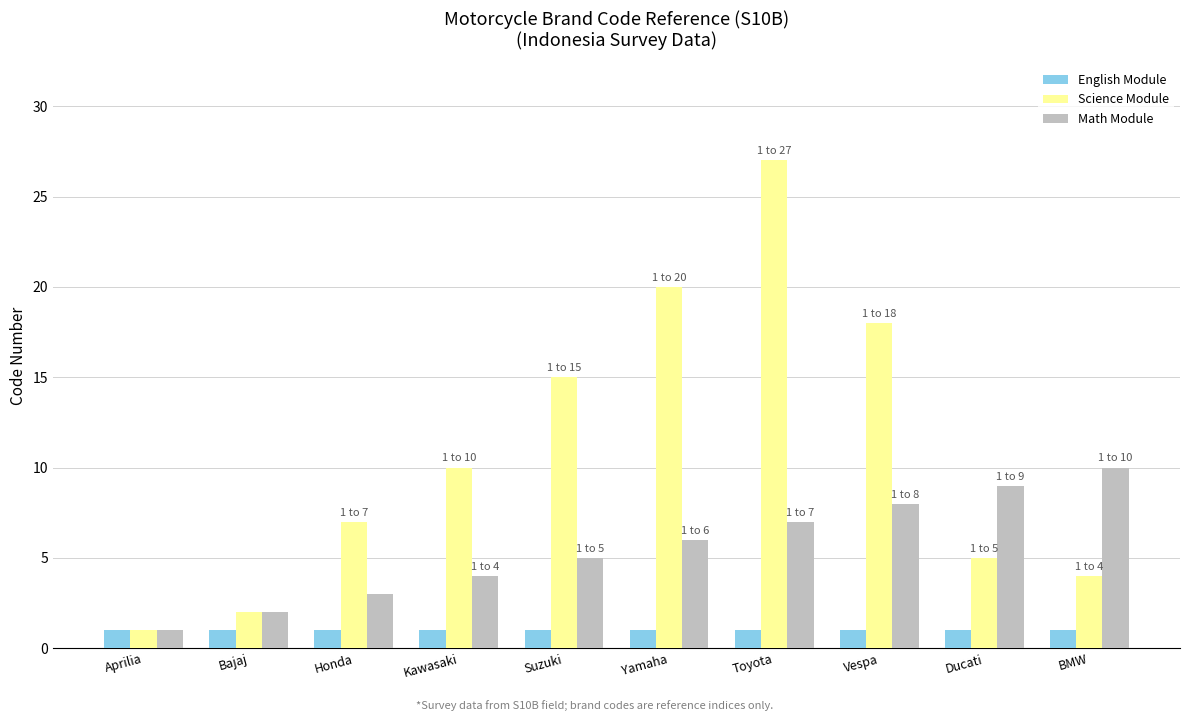

Which category has the highest value in the Math Module series?

BMW